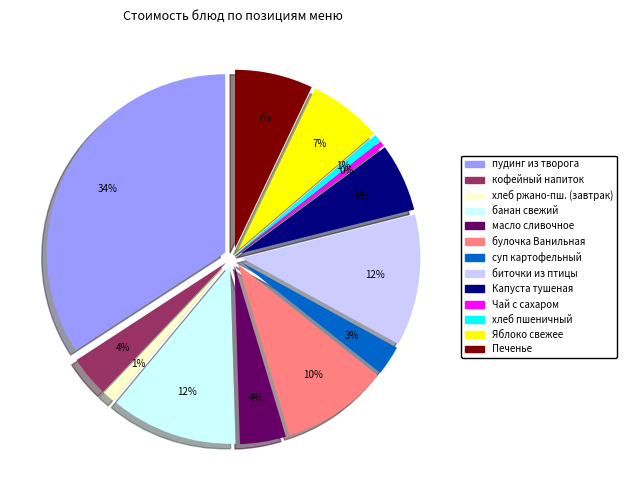

To the nearest percent, what is the combined percentage of суп картофельный с бобовыми and банан свежий?

14%